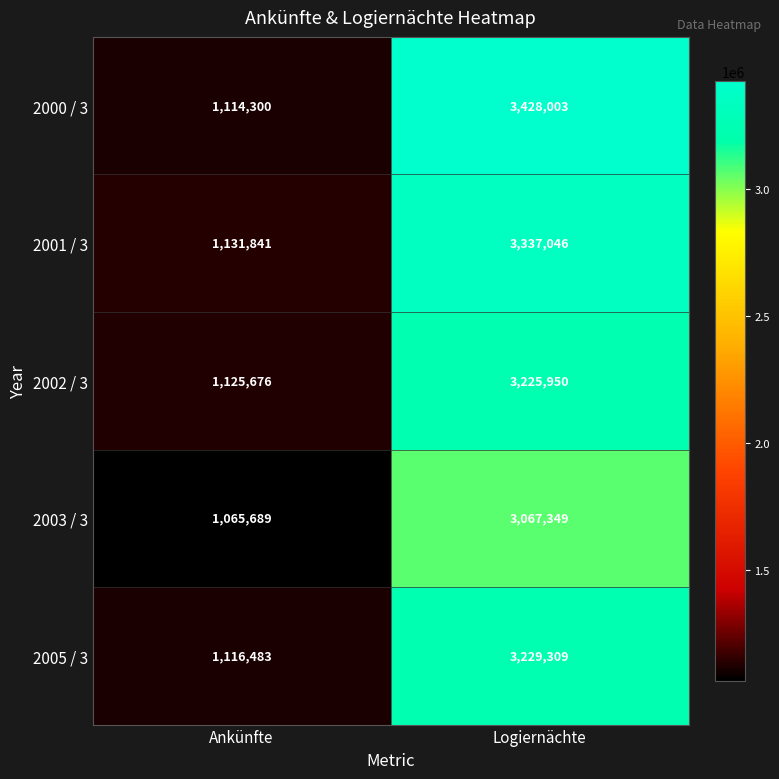

Reading left to right, extract all data points from this chart.

2000 / 3: 1114300	3428003
2001 / 3: 1131841	3337046
2002 / 3: 1125676	3225950
2003 / 3: 1065689	3067349
2005 / 3: 1116483	3229309